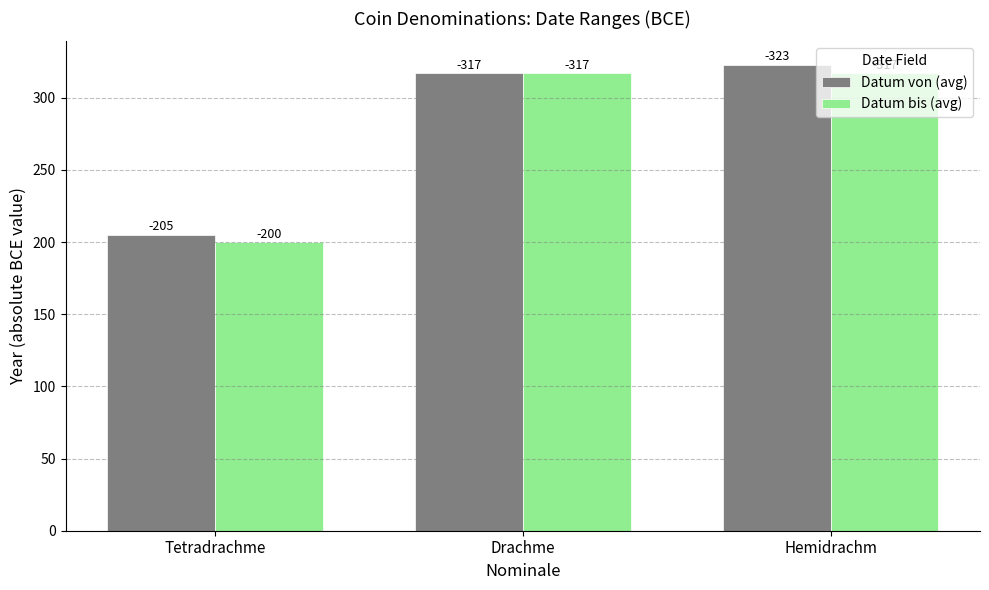

What are all the series names shown in the legend?

Datum von (avg), Datum bis (avg)